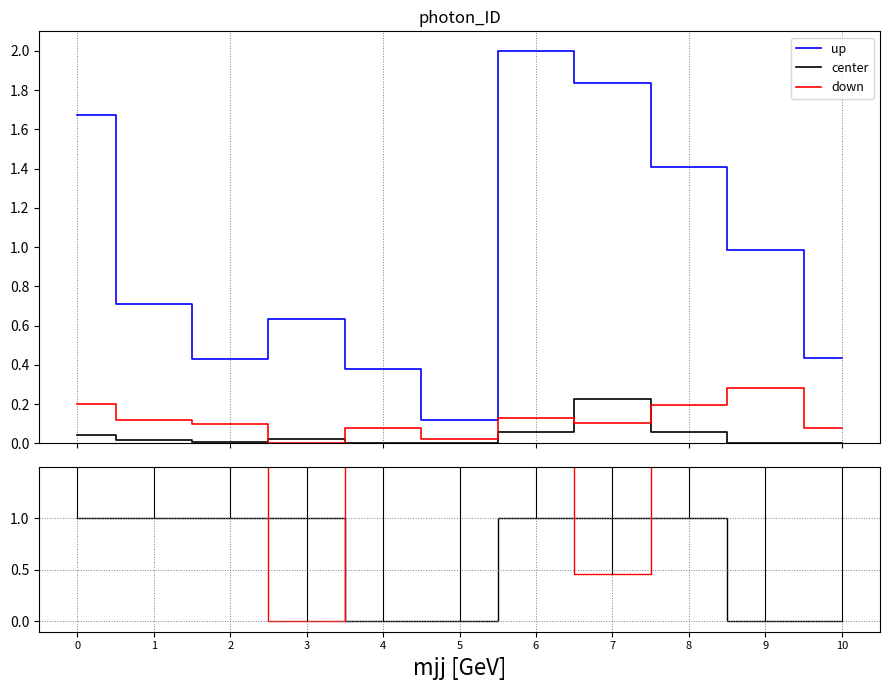

True or false: down has a value of 0.0 at 3.

True